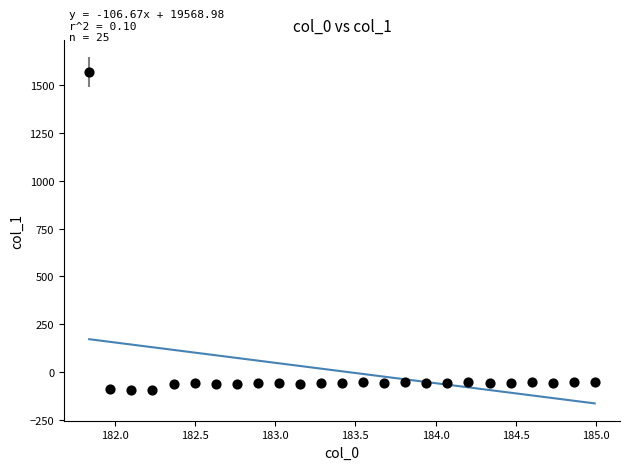

What is the range of X values (max minus min)?

3.1